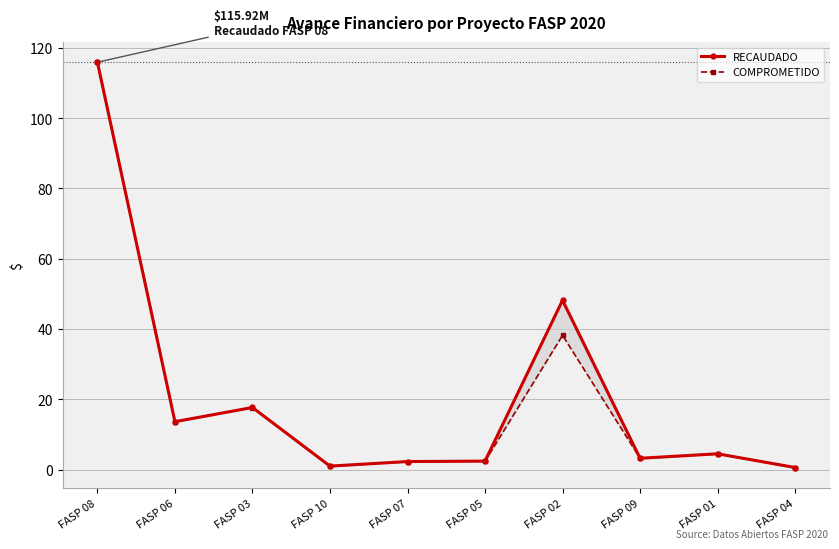

At which category is the sum across all series the highest?

FASP 08